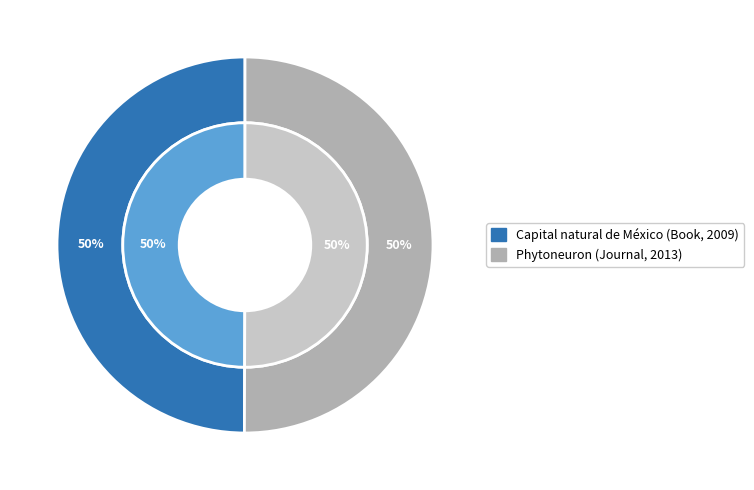

What is the smallest slice in the pie chart?

Capital natural de México (Book, 2009)